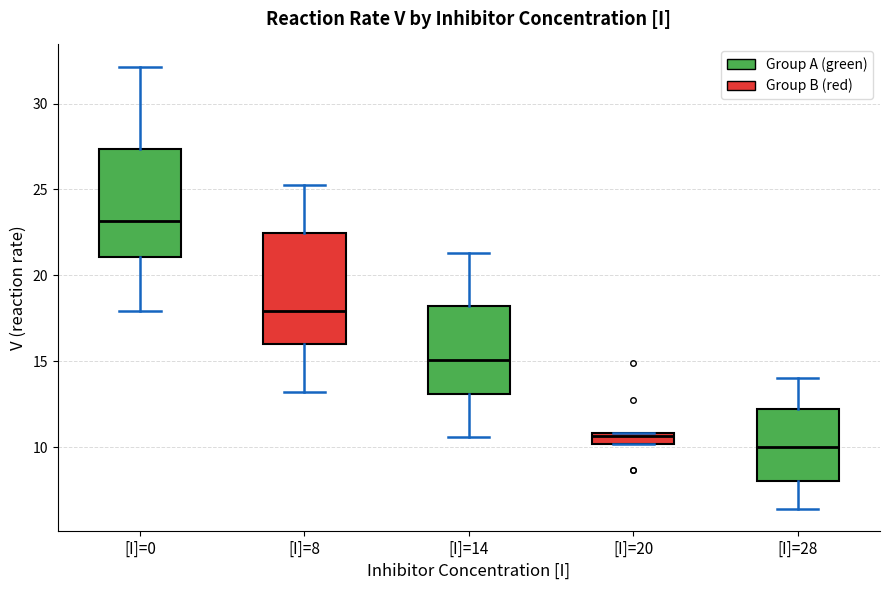

Where does the upper whisker of the box for [I]=14 end on the y-axis? The values are not printed on the chart, so give them approximately, as read against the axis.

21.5